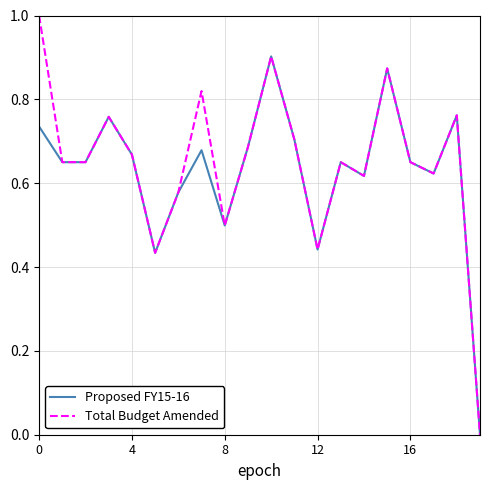

Which series has the largest range (max minus min)?

Total Budget Amended